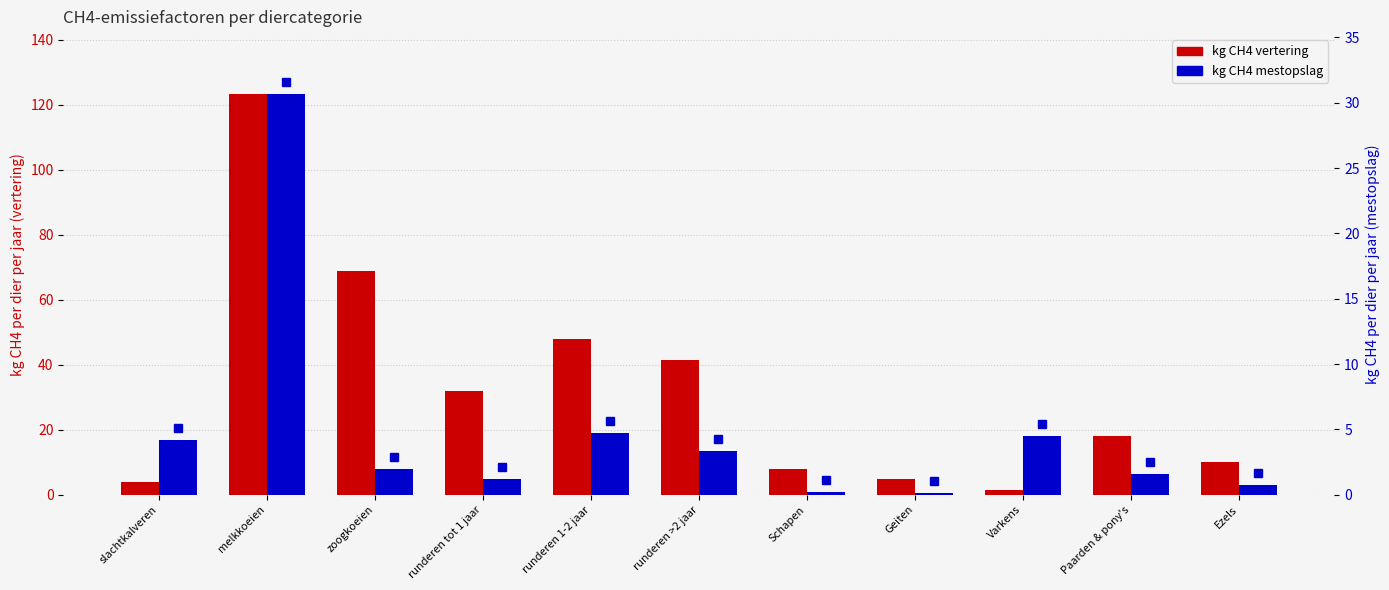

Which series has the largest total across all categories?

kg CH4 vertering